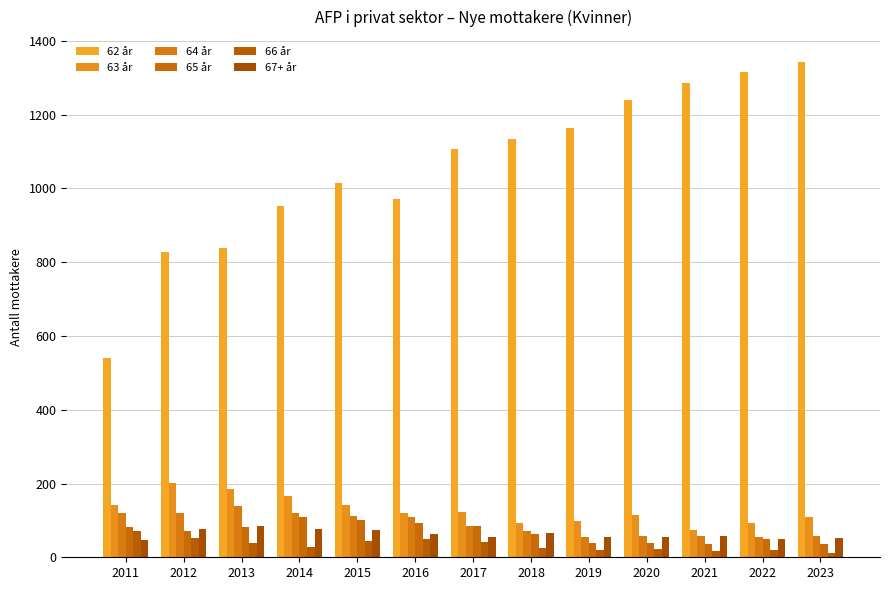

At which label does 65 år first exceed 71?

2011